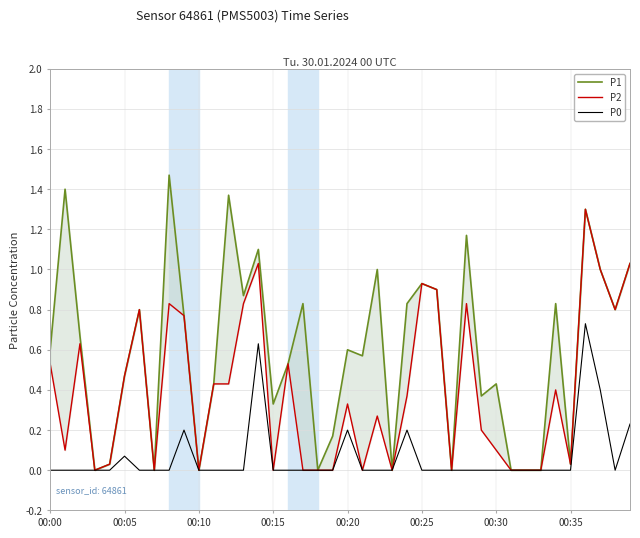

What is the difference between the maximum and second lowest values in the P0 series?

0.7